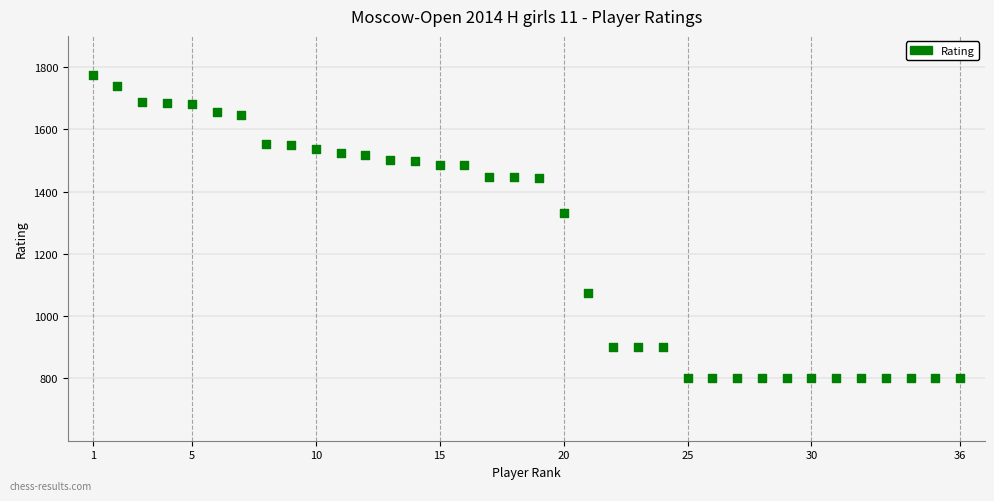

What is the range of X values (max minus min)?

35